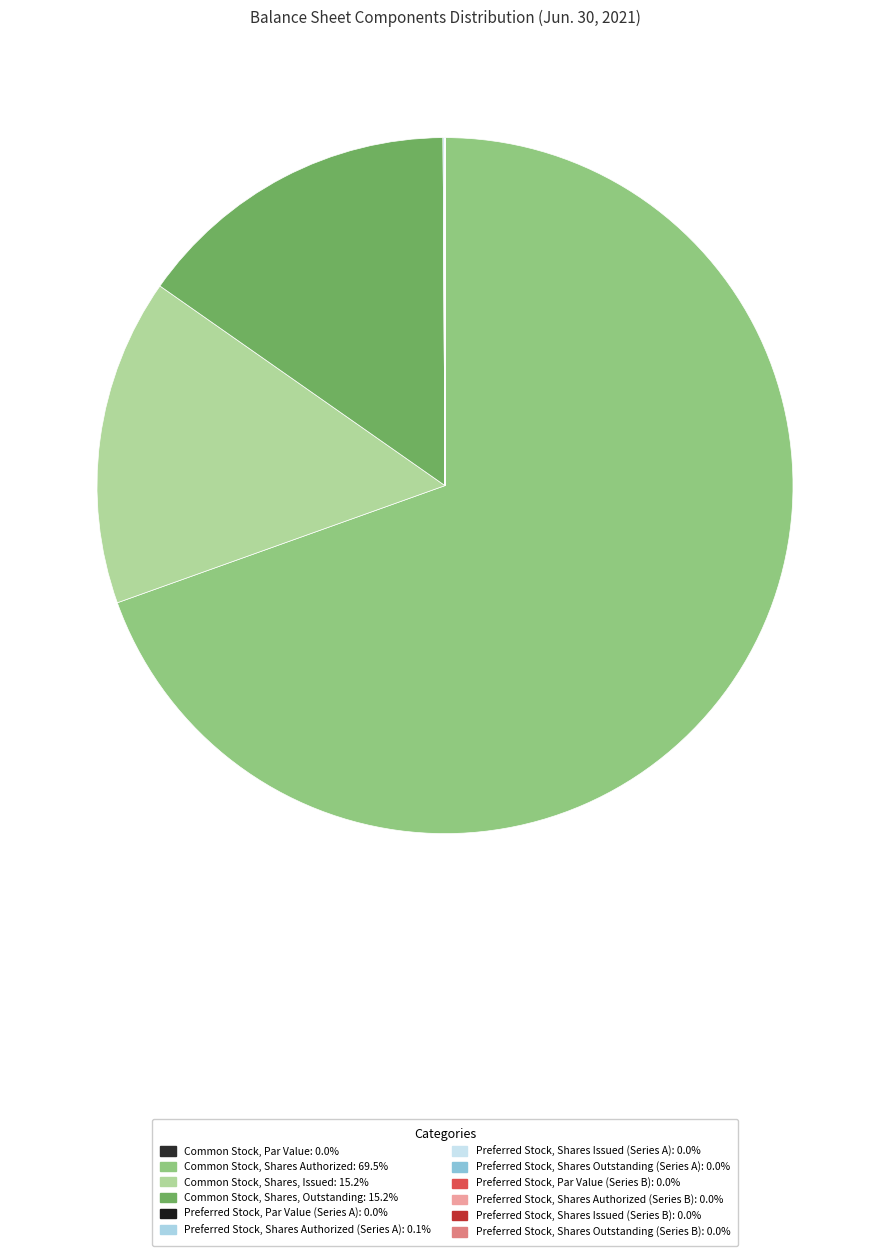

Which category has the smallest portion of the pie?

Common Stock, Par Value